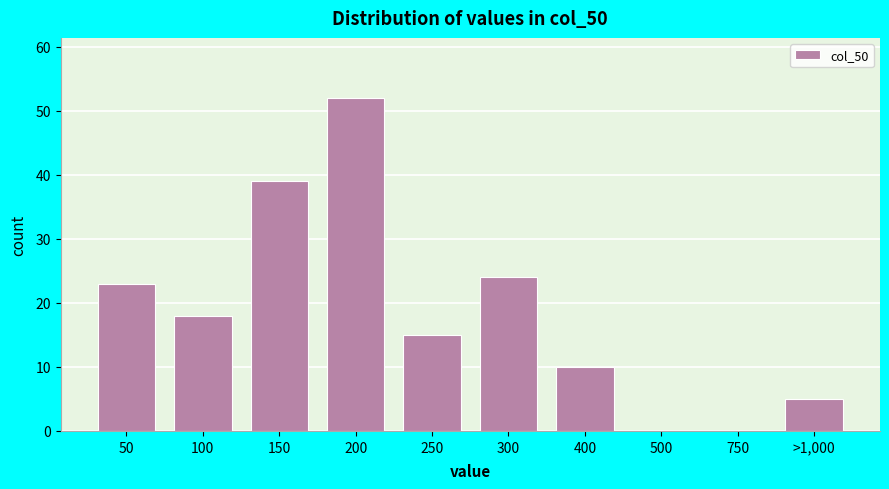

Reading left to right, list all the values displayed in this chart.

50=23	100=18	150=39	200=52	250=15	300=24	400=10	500=0	750=0	>1,000=5